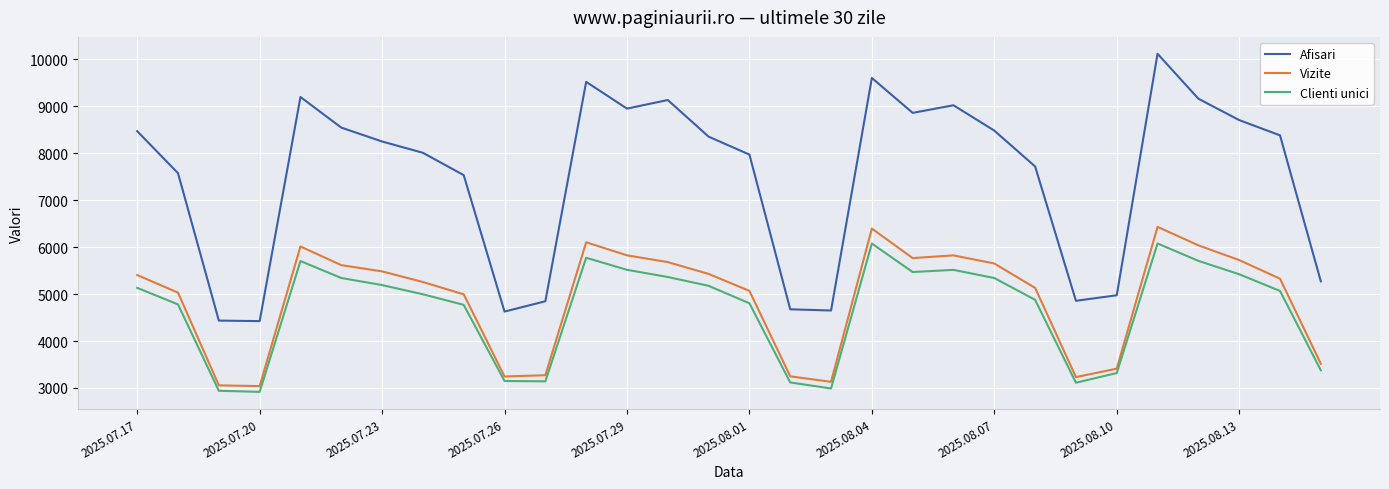

What is the difference between the maximum and minimum values in the Clienti unici series?

3163